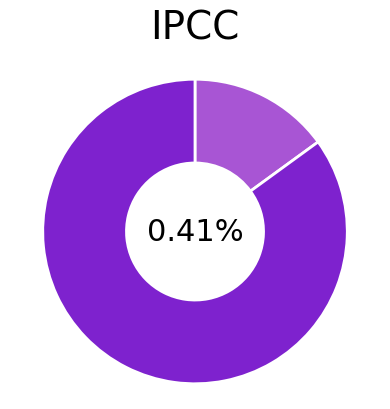

Approximately how many times larger is the value at 80 compared to 80?

1.0